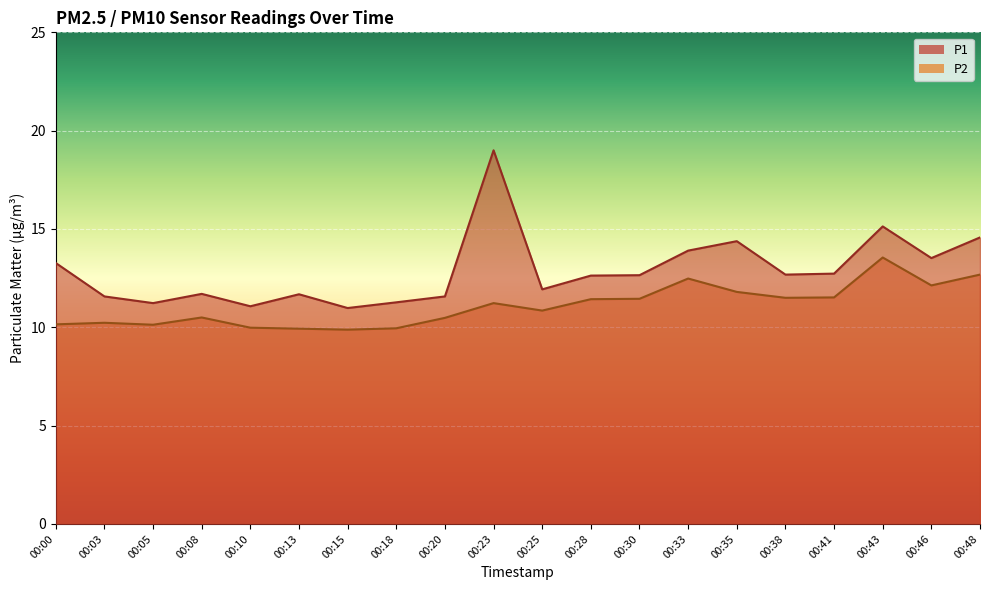

The P1 series shows 19.5 at 00:35. True or false?

False